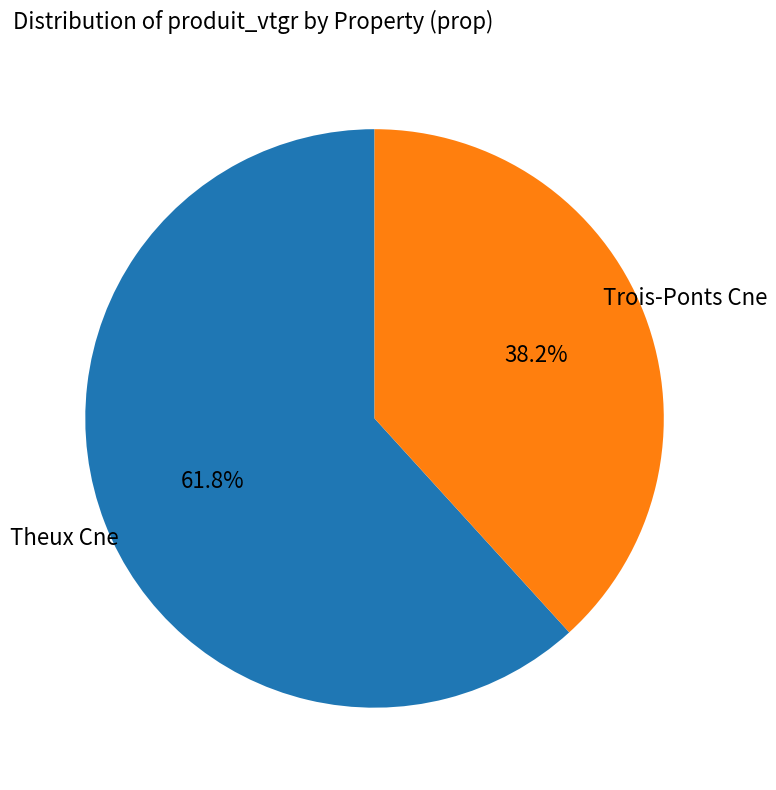

Is there a majority slice in this chart?

Yes